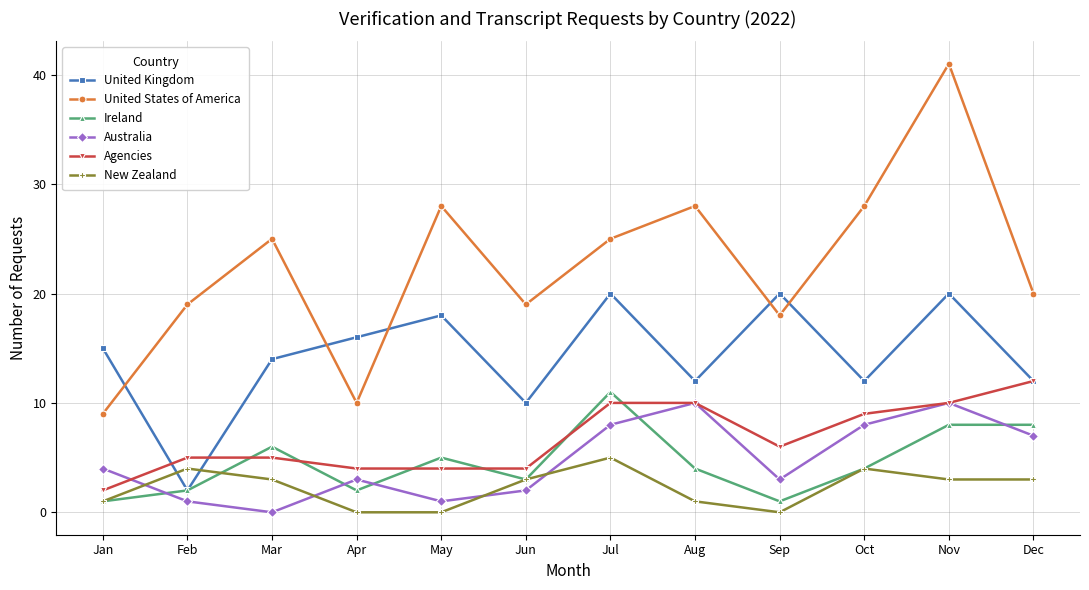

The United Kingdom series shows 16 at Apr. True or false?

True